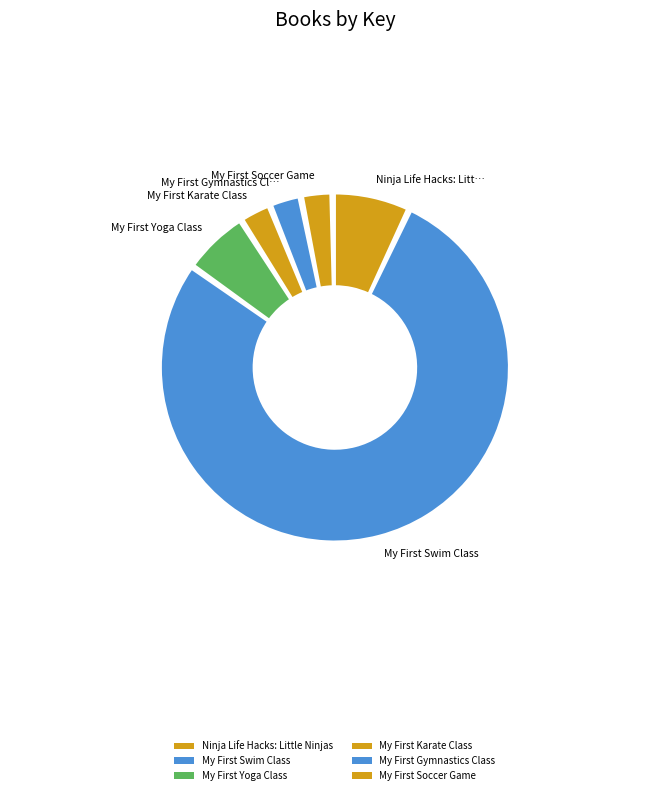

What percentage is the Ninja Life Hacks: Little Ninjas slice, to the nearest percent?

7%